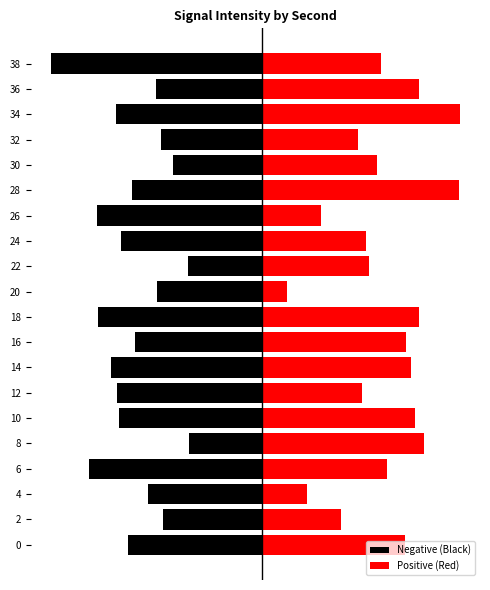

What are all the series names shown in the legend?

Negative (Black), Positive (Red)